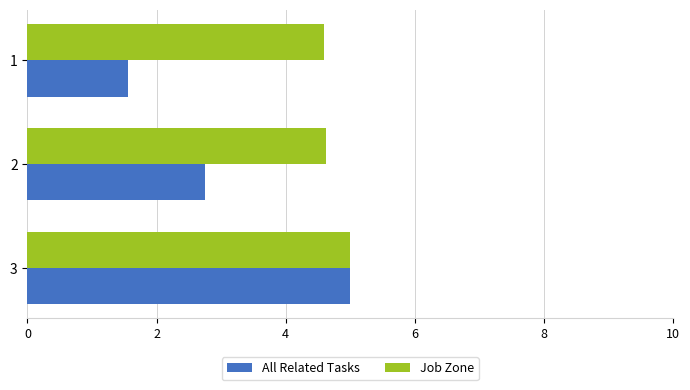

List the series in order of their overall mean, highest first.

Job Zone, All Related Tasks